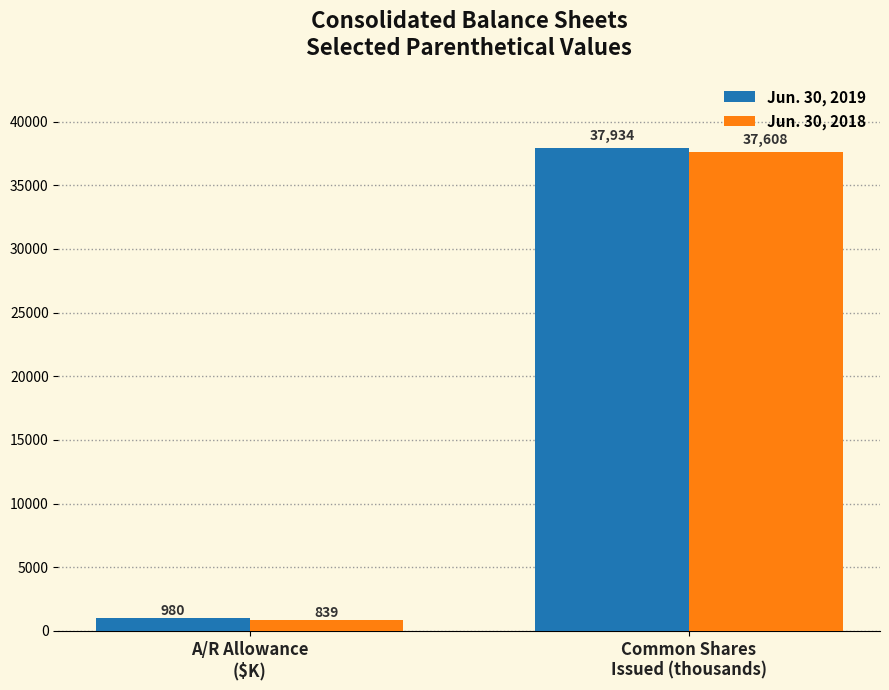

What is the average value of the Jun. 30, 2018 series?

19224